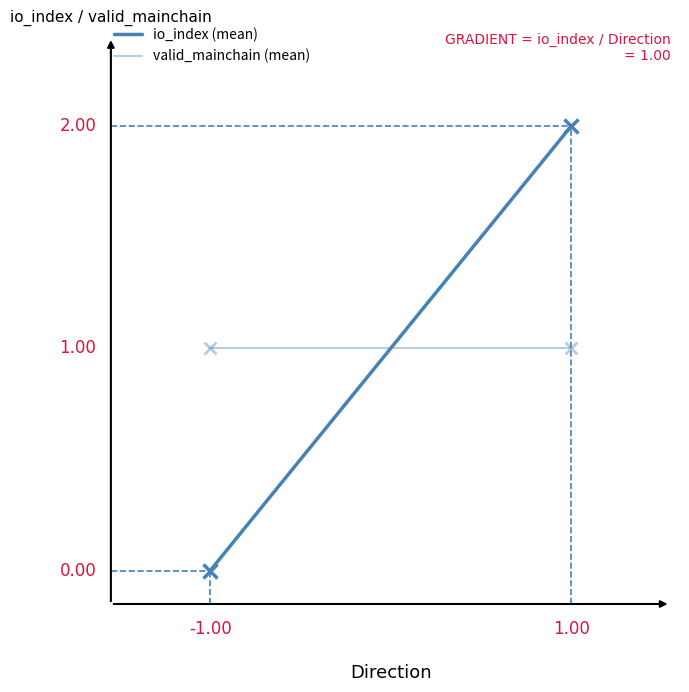

Reading left to right, what are all the values shown in this chart?

io_index (mean): 0	2
valid_mainchain (mean): 1	1